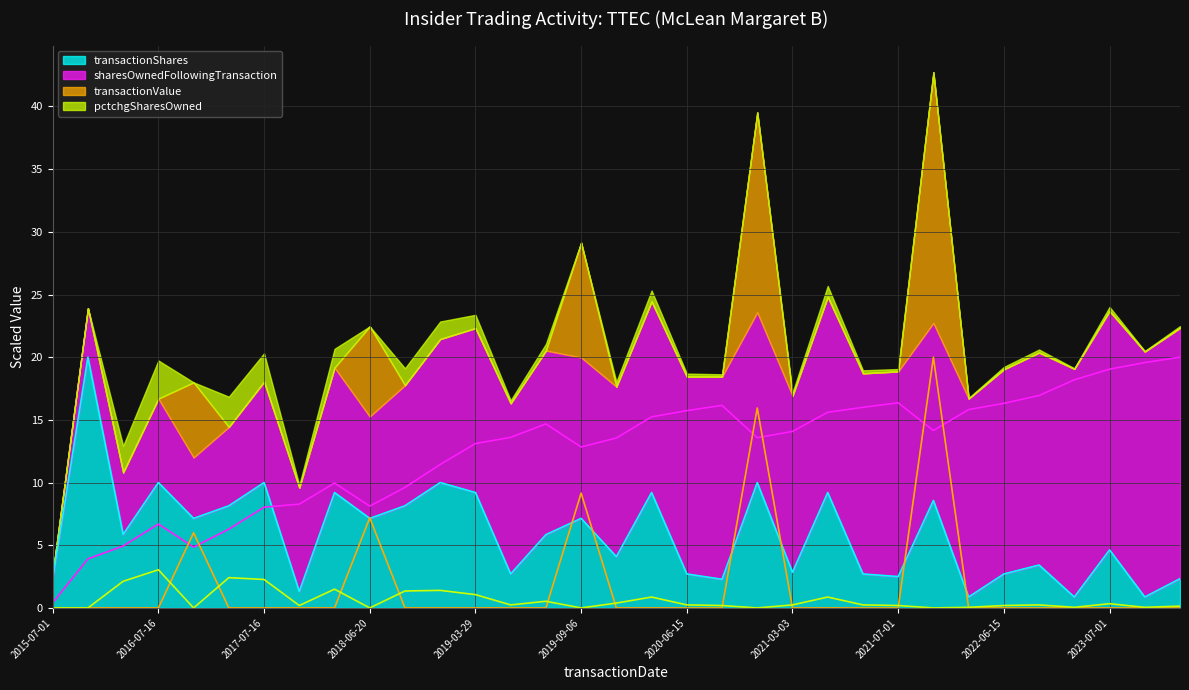

How many data points in sharesOwnedFollowingTransaction are less than 13?

13